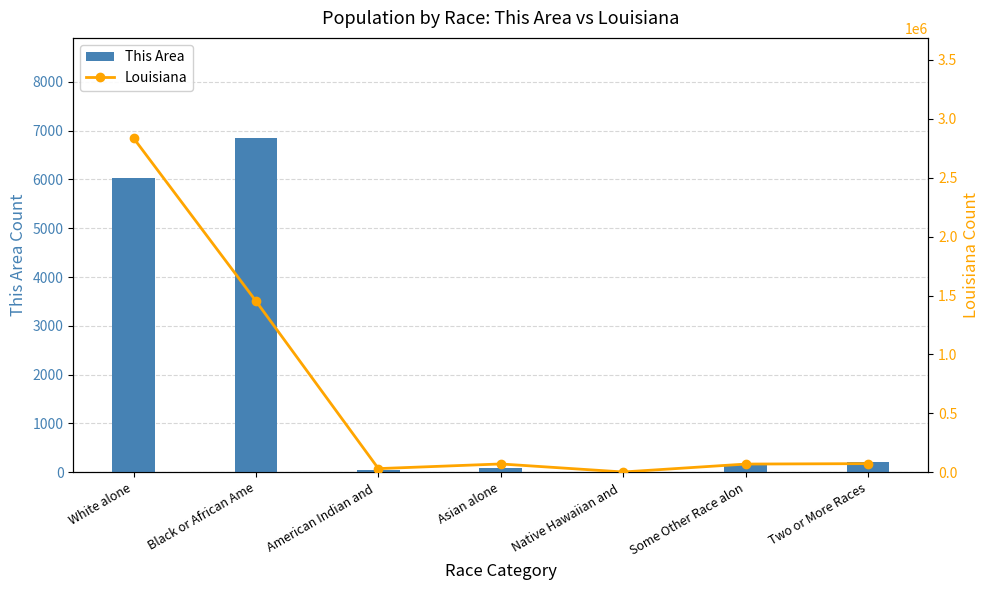

Reading left to right, what are all the values shown in this chart?

This Area: White alone=6037	Black or African Ame=6848	American Indian and =48	Asian alone=79	Native Hawaiian and =12	Some Other Race alon=153	Two or More Races=214
Louisiana: White alone=2836192	Black or African Ame=1452396	American Indian and =30579	Asian alone=70132	Native Hawaiian and =1963	Some Other Race alon=69227	Two or More Races=72883